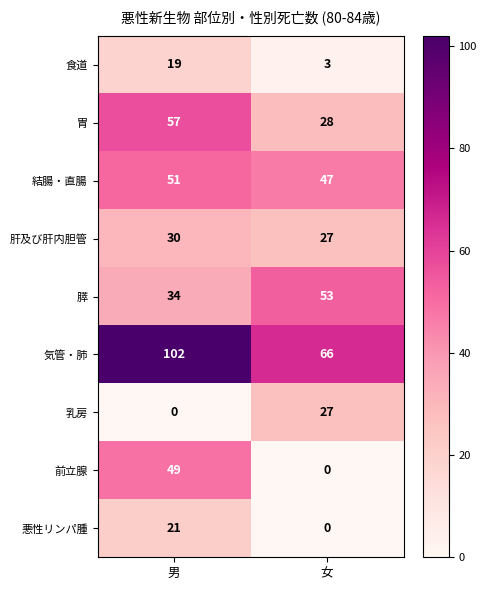

At which category is the sum across all series the highest?

男